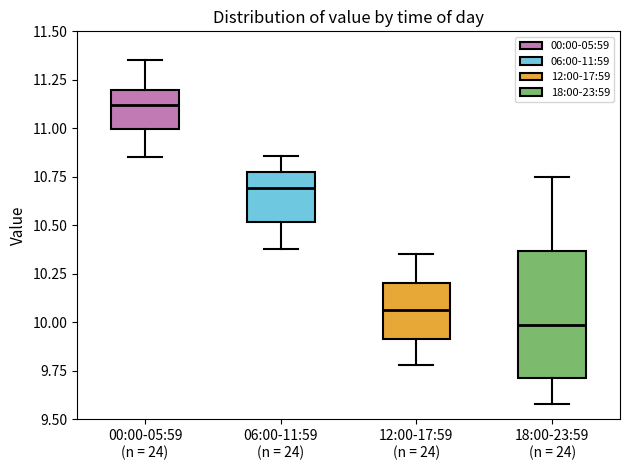

Which box's median line is the lowest?

18:00-23:59 (n = 24)